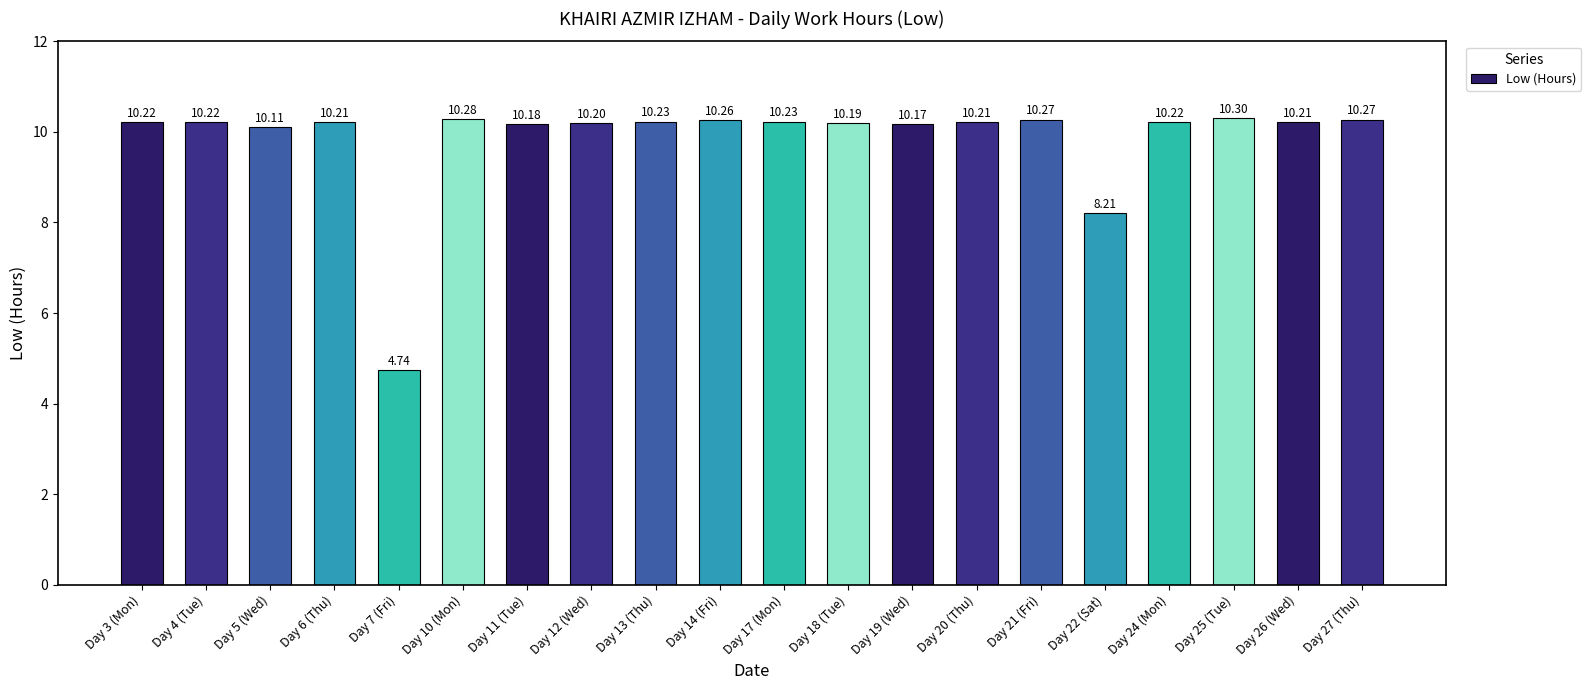

What is the label of the 17th bar from the left?

Day 24 (Mon)